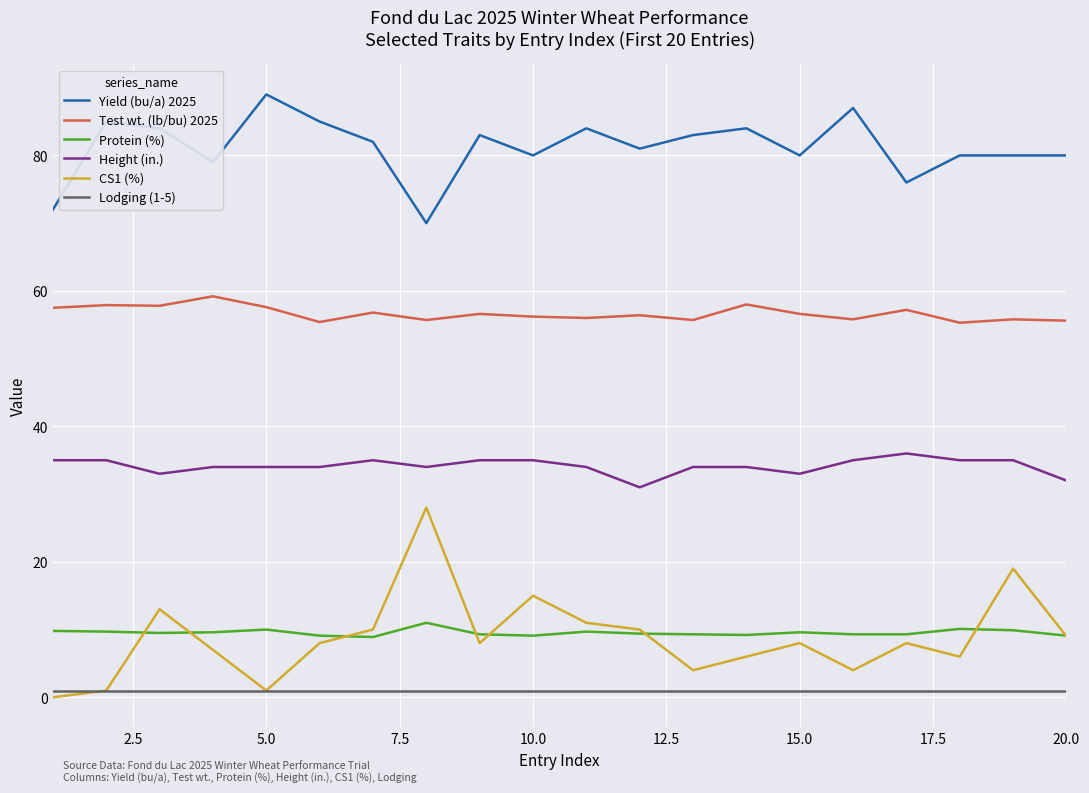

True or false: Test wt. (lb/bu) 2025 and CS1 (%) intersect in this chart.

False